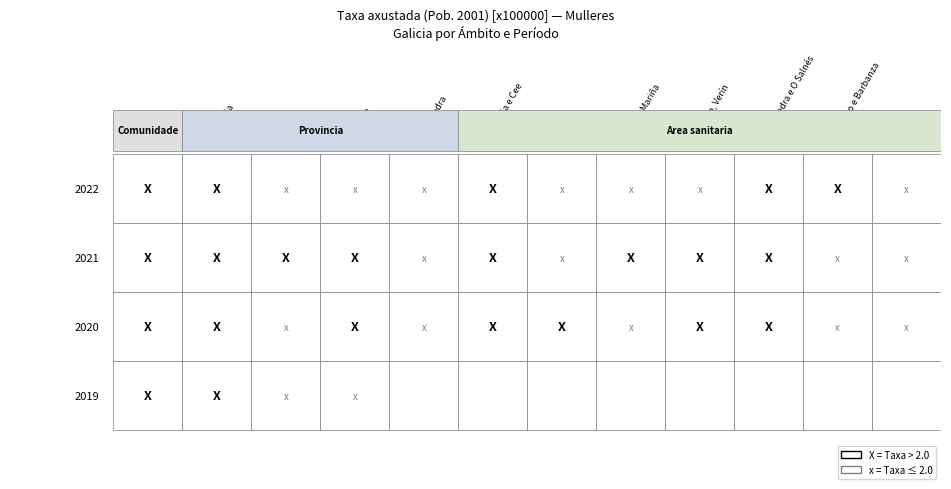

What is the difference between the maximum and minimum values in the 2020 series?

2.3